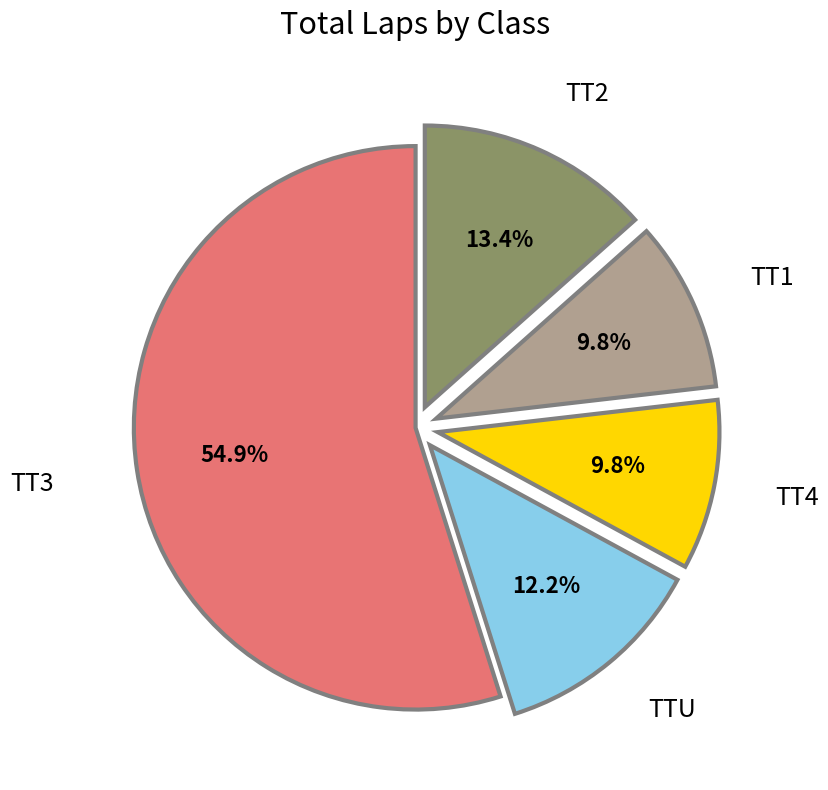

To the nearest percent, what is the average slice percentage?

20%